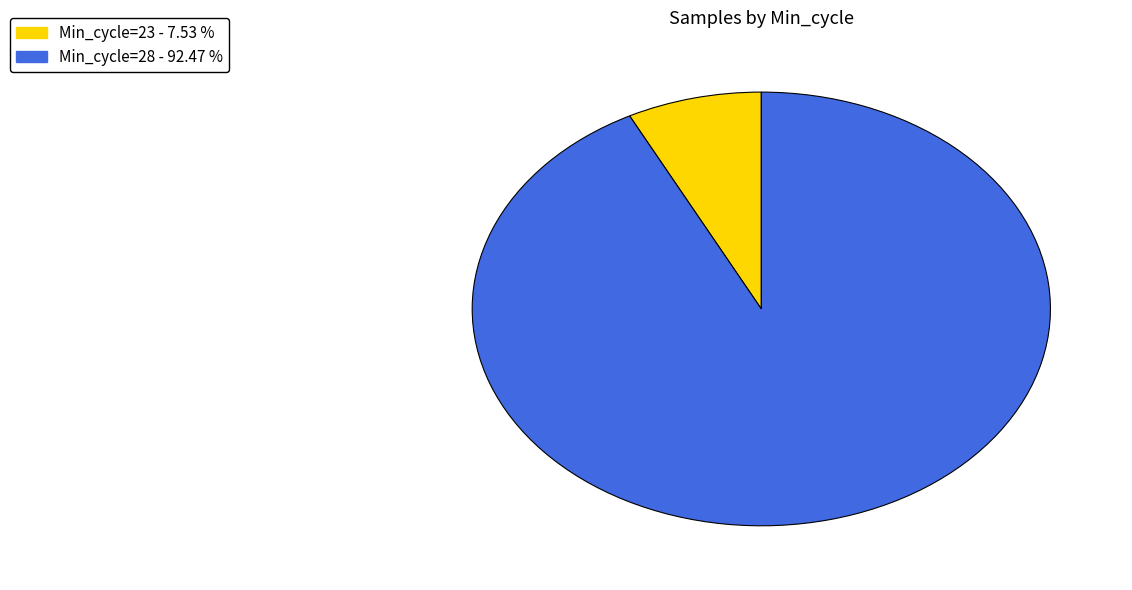

Is there a majority slice in this chart?

Yes